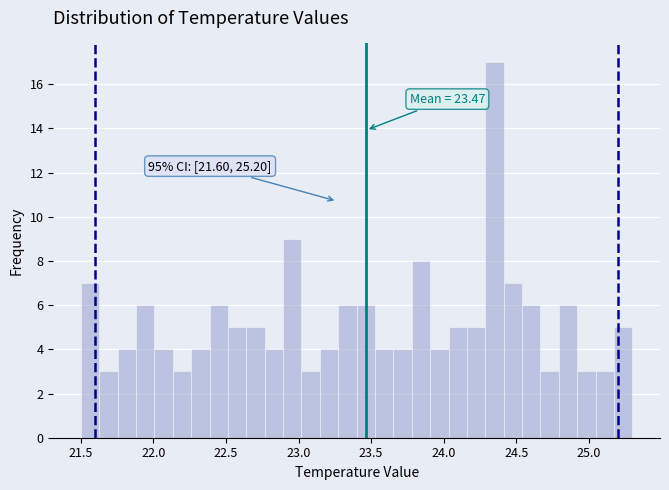

Around what value on the x-axis is the tallest bar? Give the approximate position of its centre, as read against the axis.

24.35